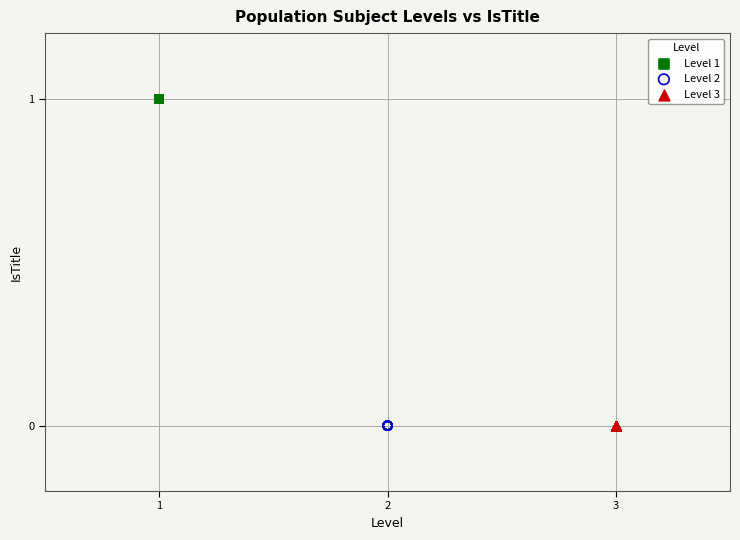

What are all the series names shown in the legend?

Level 1, Level 2, Level 3